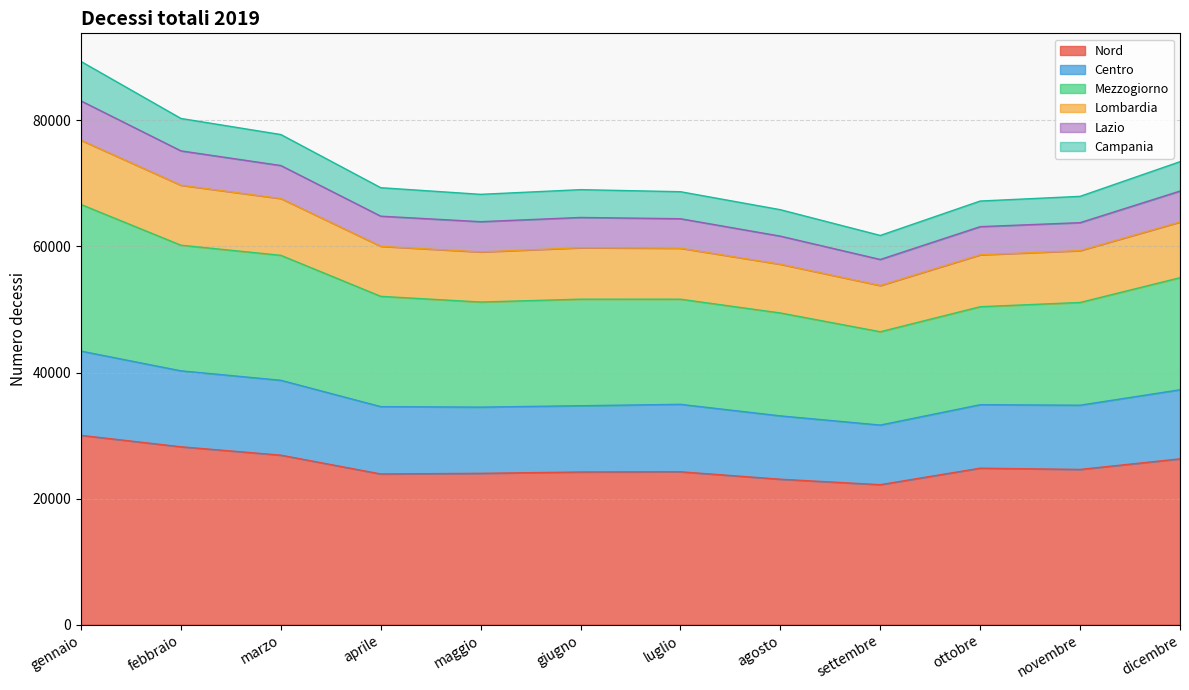

What is the lowest value of the Nord series?

22201